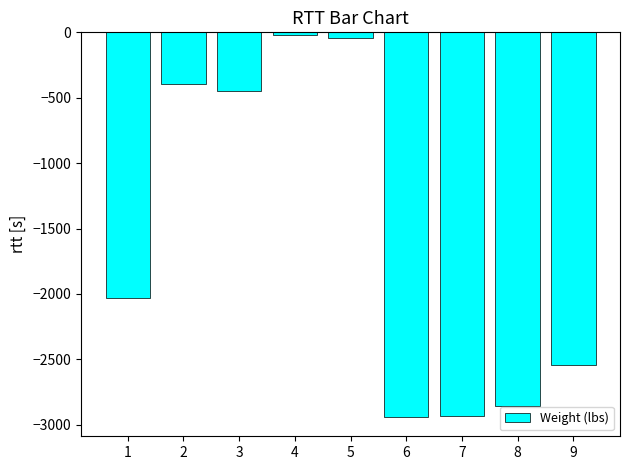

Does the chart contain stacked bars?

No